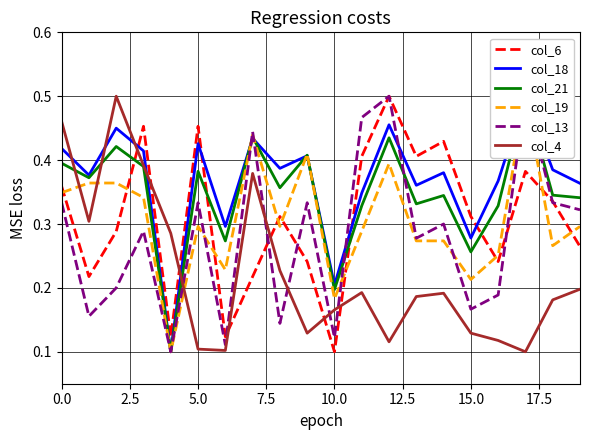

What is the label of the 14th point from the left?

13